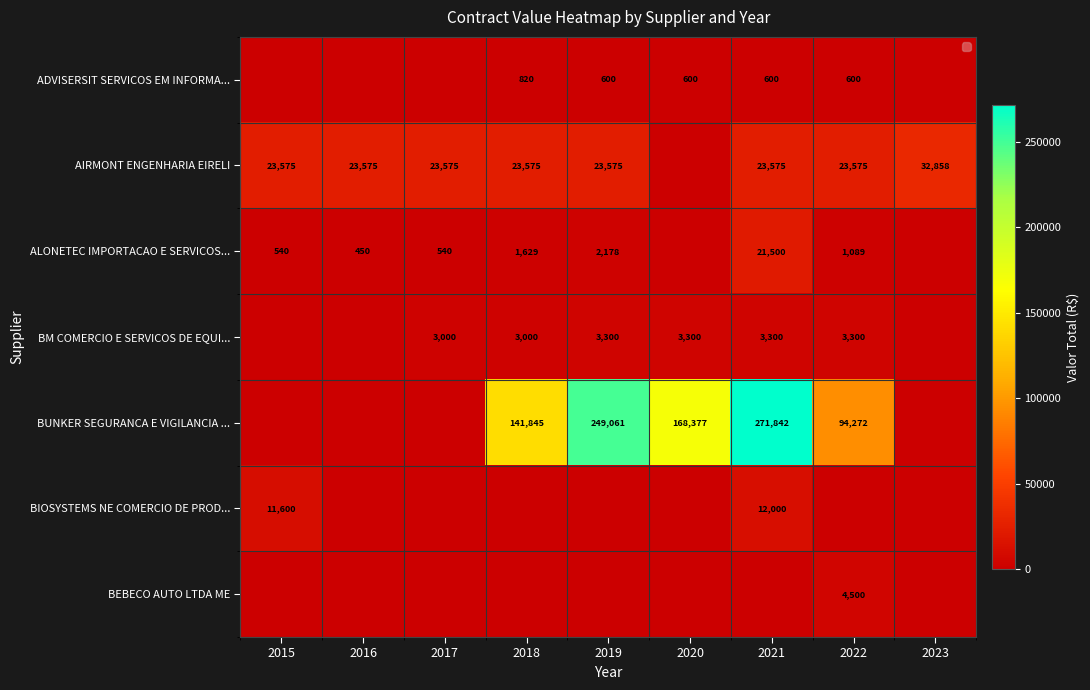

Is it true that AIRMONT ENGENHARIA EIRELI equals 23575 at 2019?

True